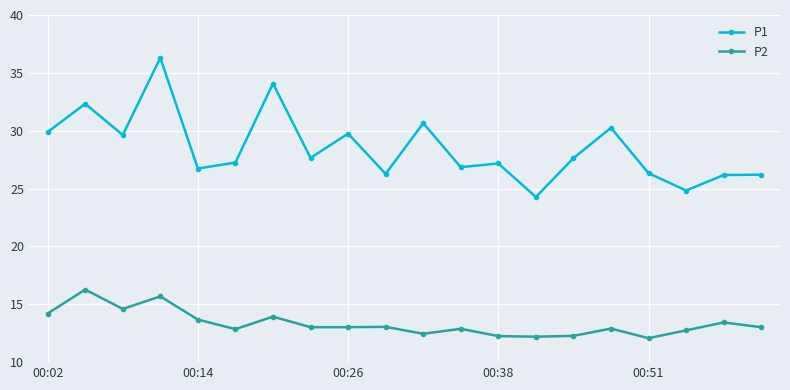

Which series has the largest total across all categories?

P1